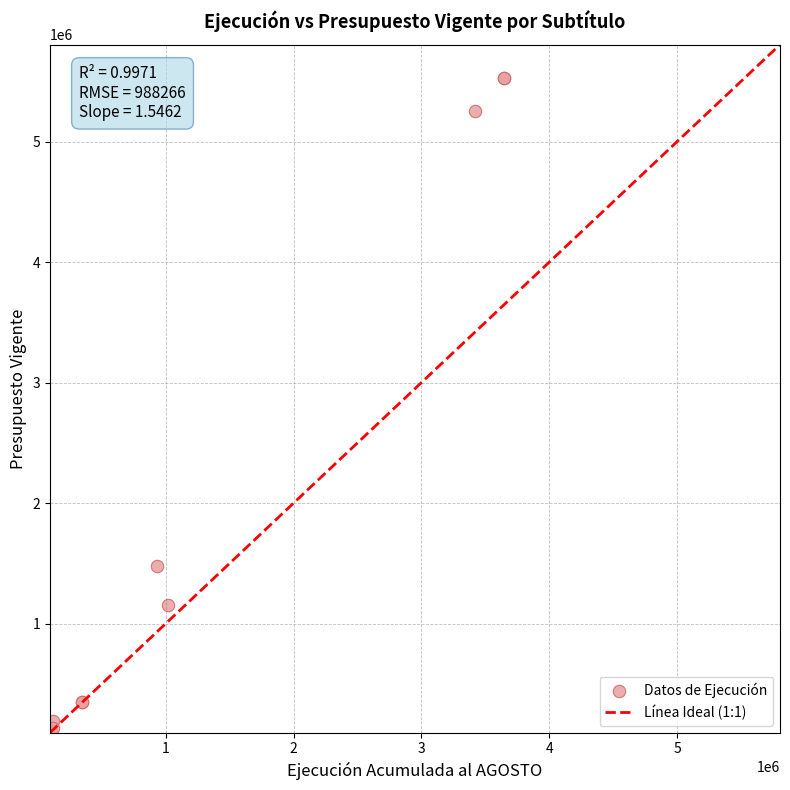

What Y value in the scatter plot is closest to 2816880?

1477377